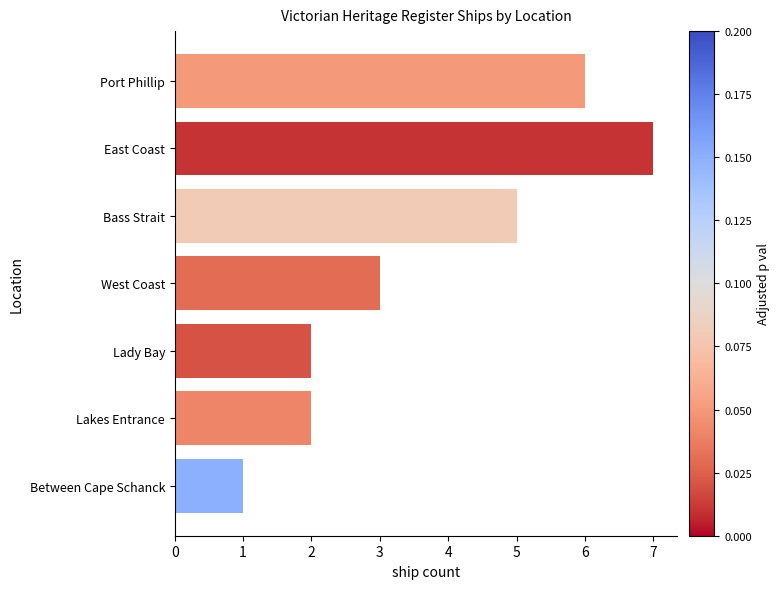

Which has a higher value, Bass Strait or Lakes Entrance?

Bass Strait